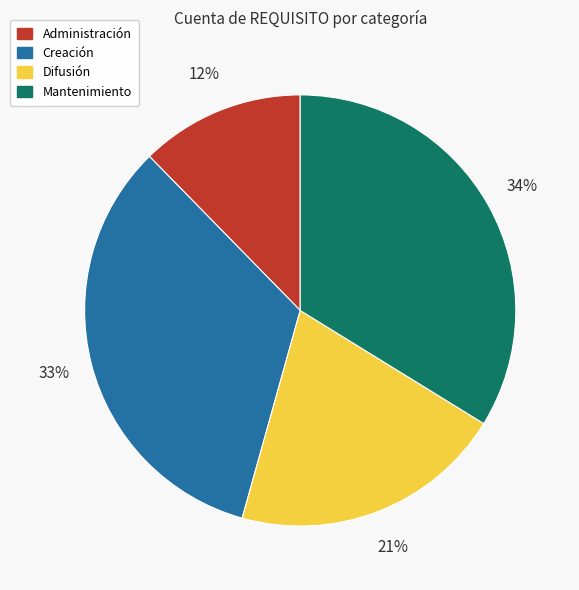

True or false: Difusión accounts for 21% of the total.

True